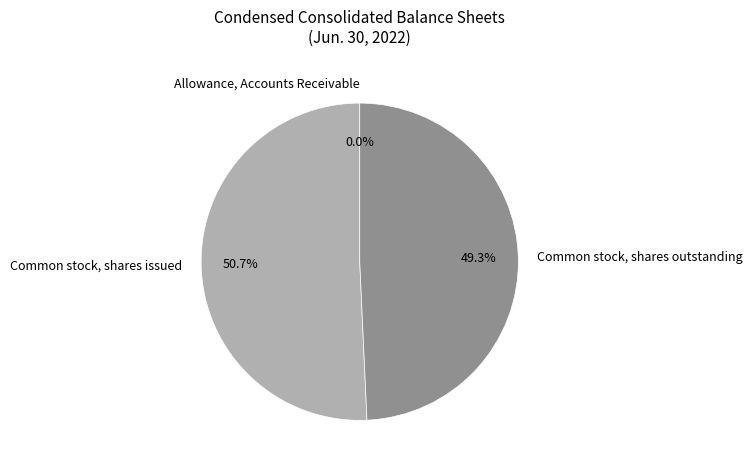

Does any single category account for the majority?

Yes